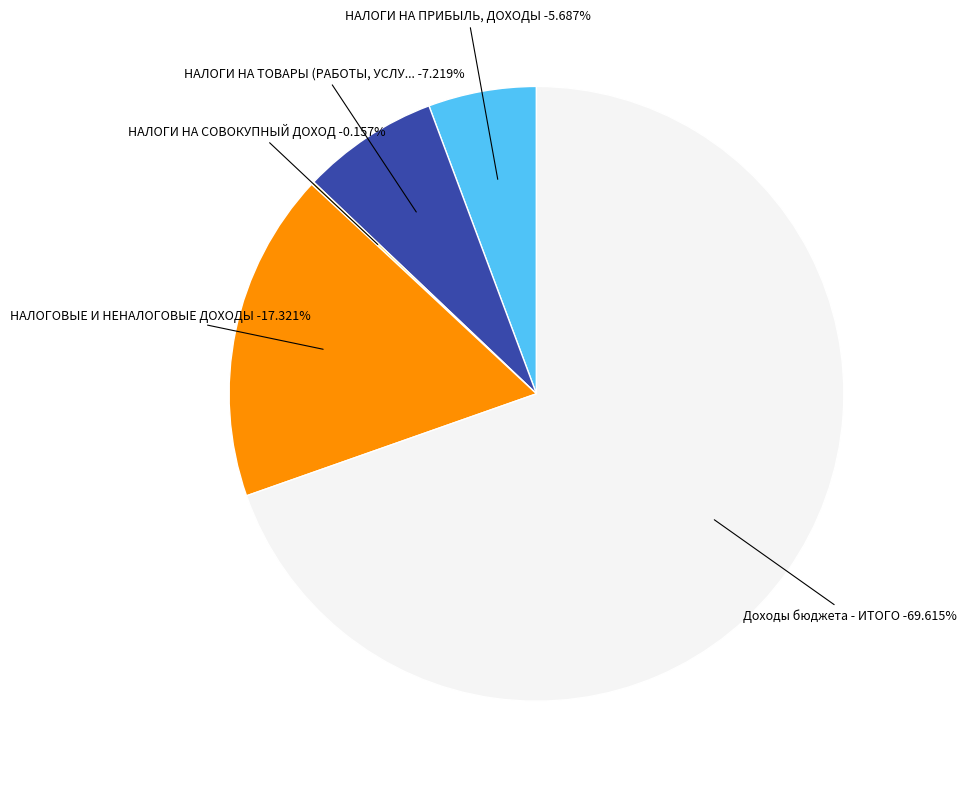

What percentage is the НАЛОГИ НА ТОВАРЫ (РАБОТЫ, УСЛУГИ) slice, to the nearest percent?

7%